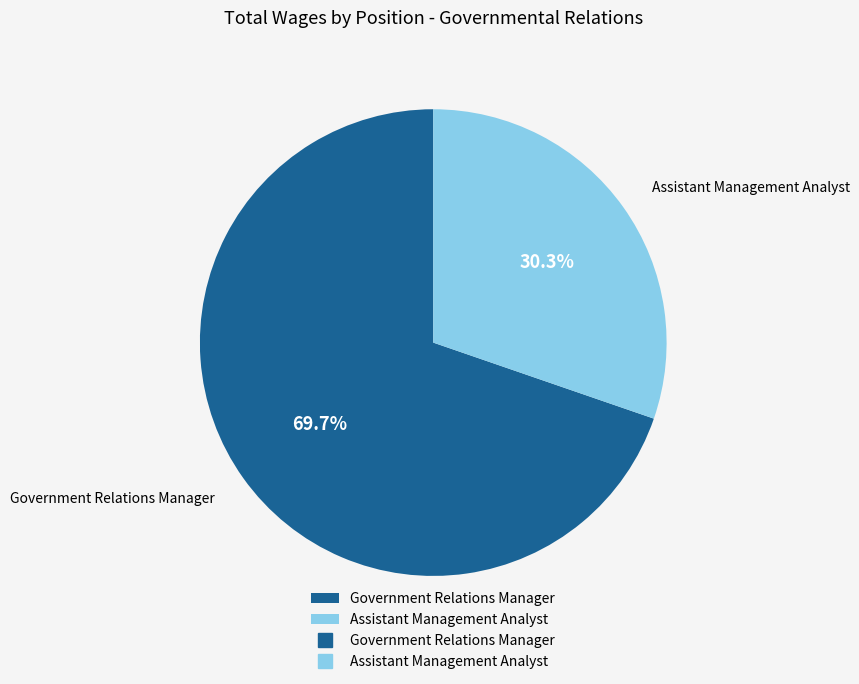

Which category has the biggest portion of the pie?

Government Relations Manager